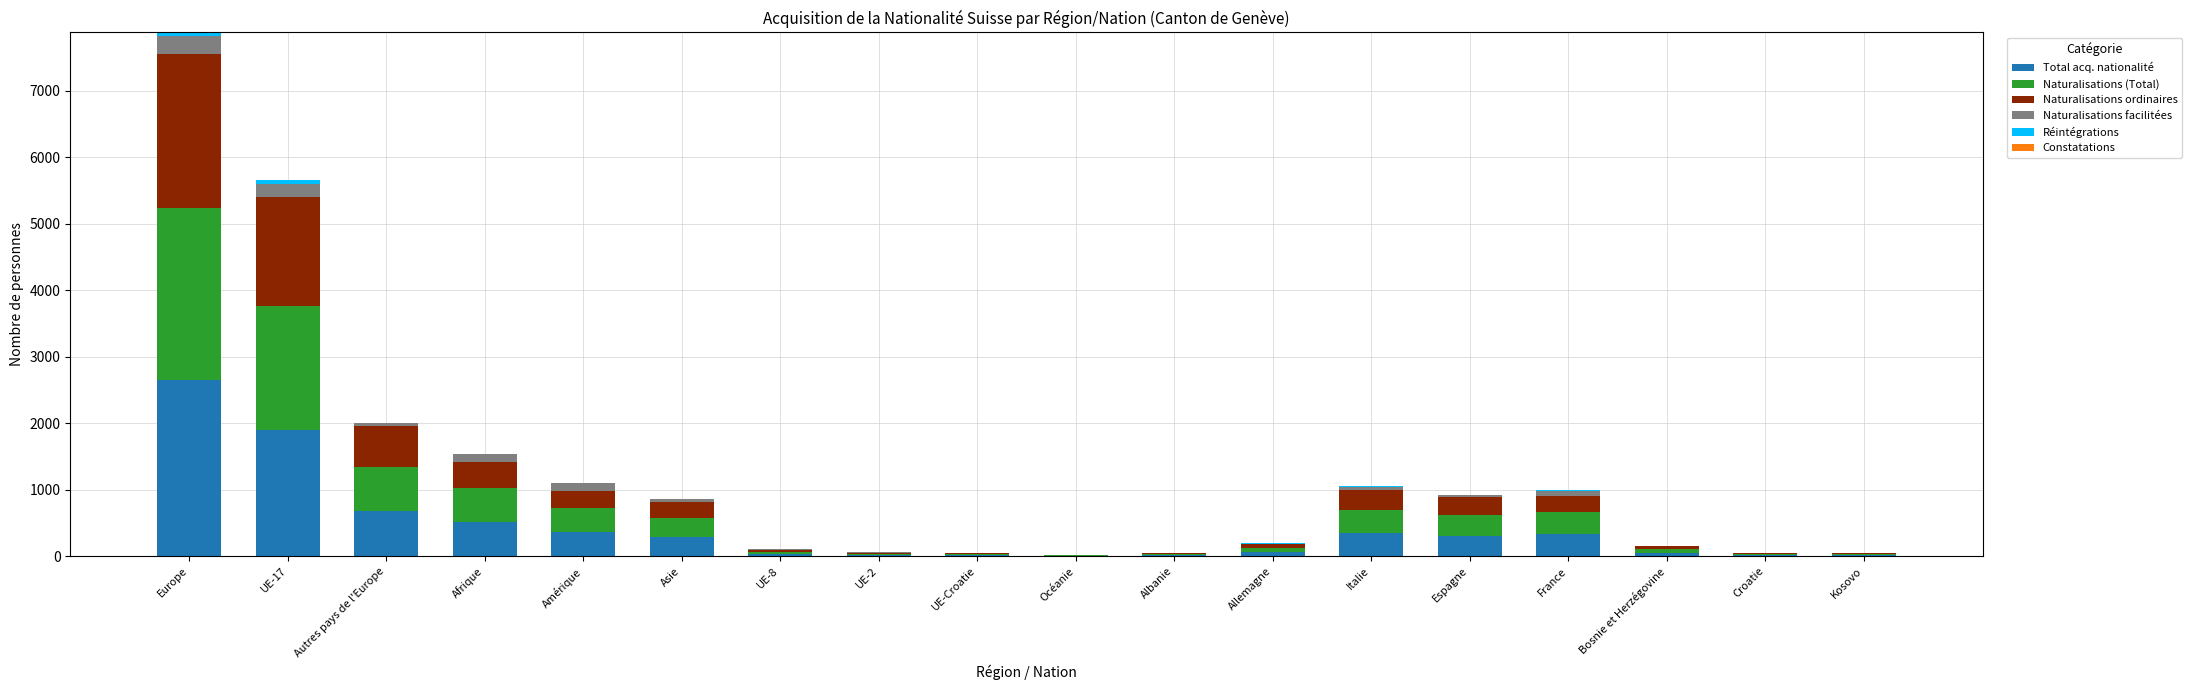

True or false: Total acq. nationalité has a value of 337 at France.

True